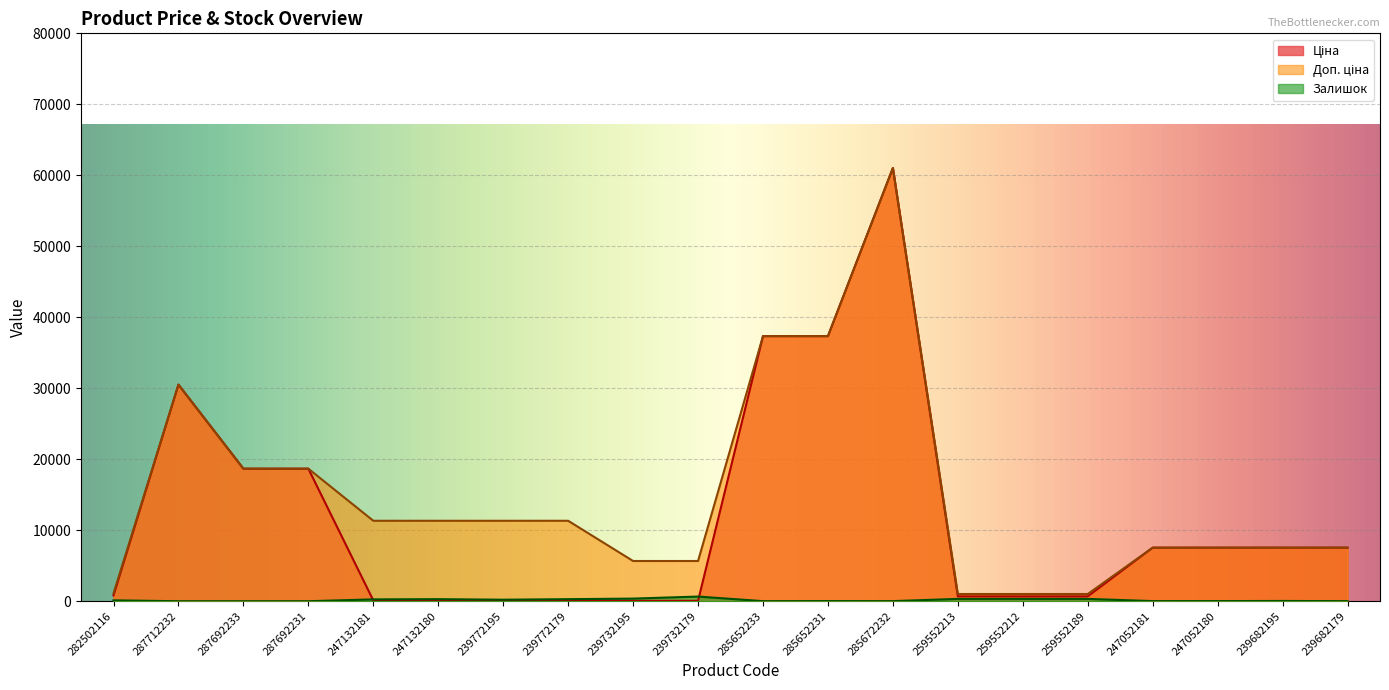

Reading right to left, extract all data points from this chart.

Ціна: 239682179=7545.9	239682195=7545.9	247052180=7545.9	247052181=7545.9	259552189=689.1	259552212=689.1	259552213=689.1	285672232=61024.7	285652231=37343.0	285652233=37343.0	239732179=56.7	239732195=56.7	239772179=113.3	239772195=113.3	247132180=113.3	247132181=113.3	287692231=18671.5	287692233=18671.5	287712232=30512.3	282502116=813.0
Доп. ціна: 239682179=7545.9	239682195=7545.9	247052180=7545.9	247052181=7545.9	259552189=1017.8	259552212=1017.8	259552213=1017.8	285672232=61024.7	285652231=37343.0	285652233=37343.0	239732179=5667.0	239732195=5667.0	239772179=11334.0	239772195=11334.0	247132180=11334.0	247132181=11334.0	287692231=18671.5	287692233=18671.5	287712232=30512.3	282502116=1101.8
Залишок: 239682179=13.0	239682195=38.0	247052180=21.0	247052181=19.0	259552189=329.0	259552212=333.0	259552213=330.0	285672232=15.0	285652231=22.0	285652233=12.0	239732179=658.0	239732195=370.0	239772179=290.0	239772195=215.0	247132180=290.0	247132181=260.0	287692231=0.0	287692233=0.0	287712232=0.0	282502116=125.0